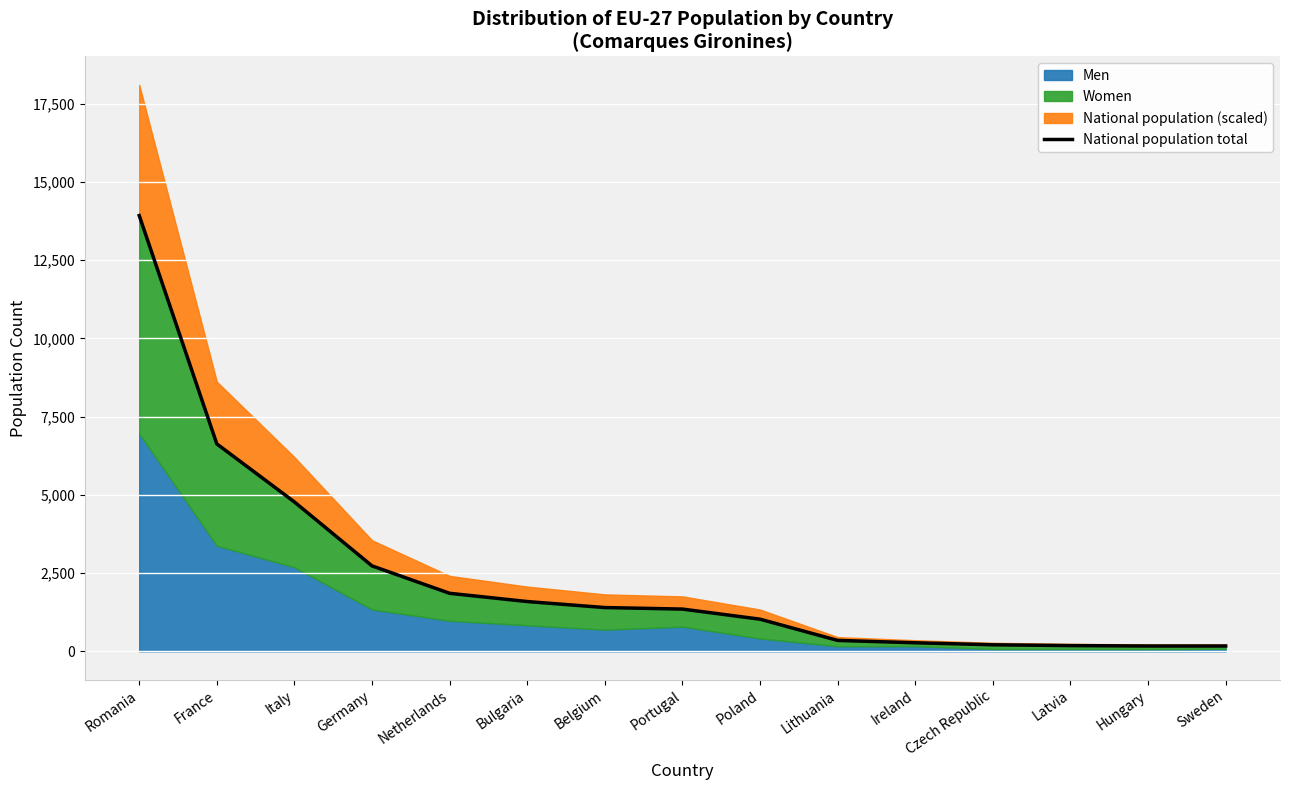

What is the label of the 1st point from the right?

Sweden